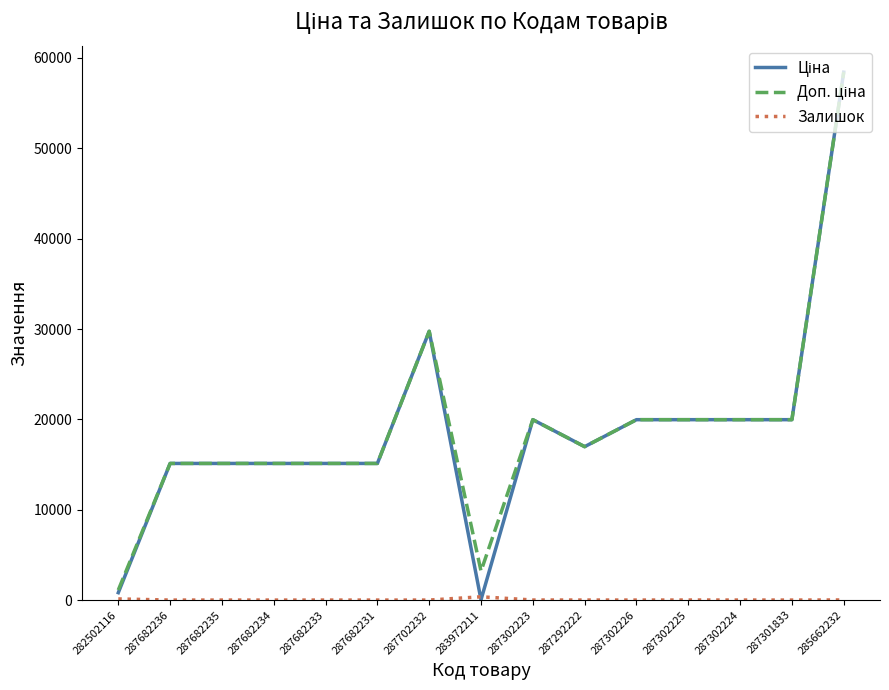

What is the total value across all series at 287682231?

30240.0